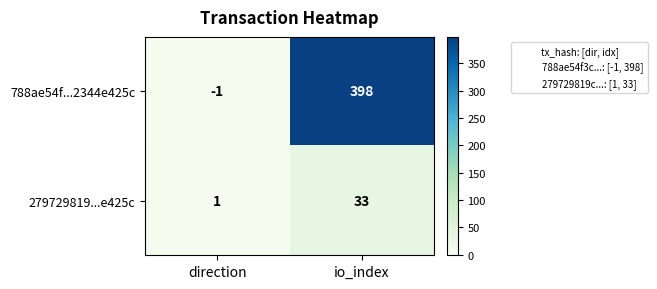

At how many categories does at least one series exceed 34?

1